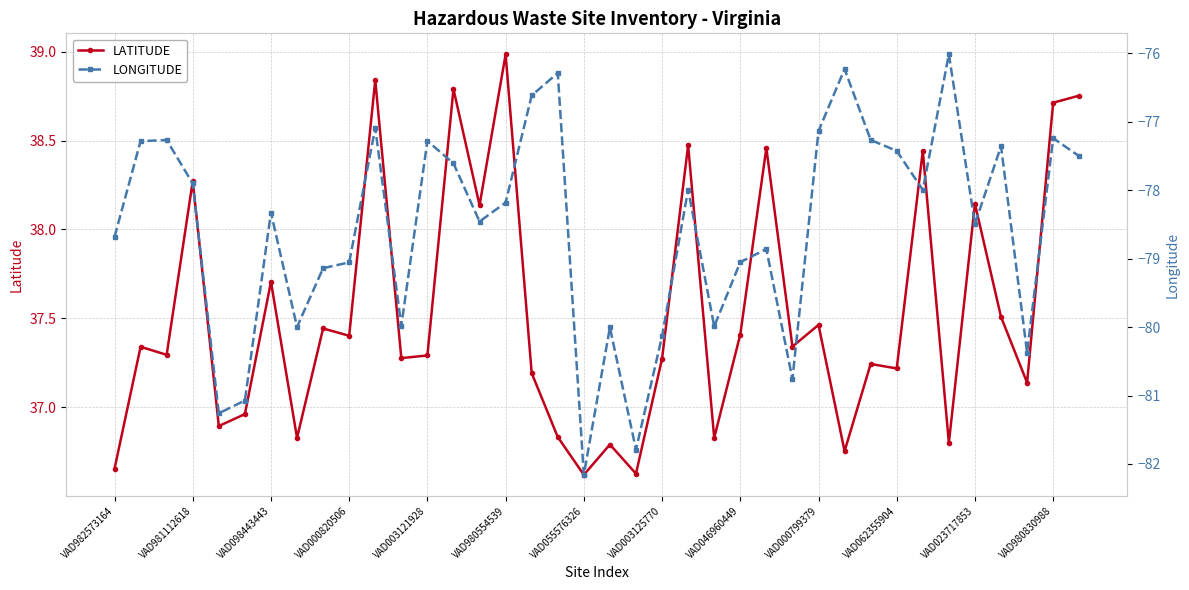

The value of LATITUDE at VAD980830988 is 38.7. True or false?

True